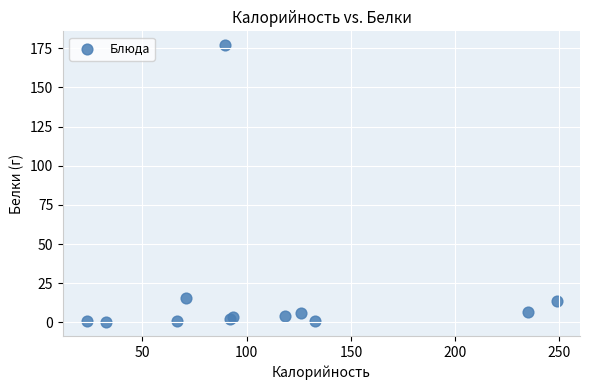

What Y value in the scatter plot is closest to 88?

15.6